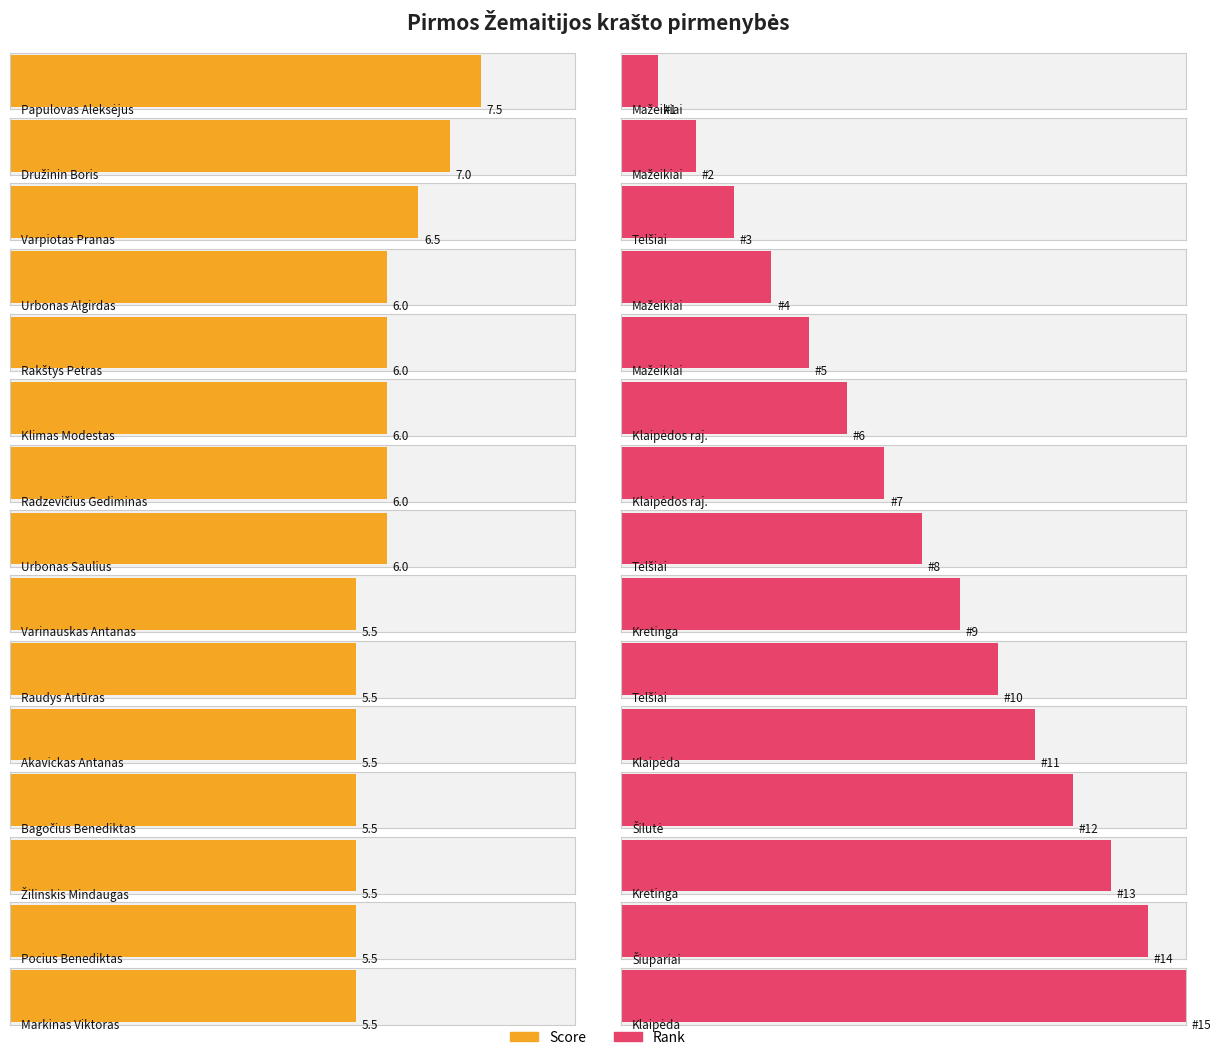

Which category has the lowest value across all series?

Varinauskas Antanas